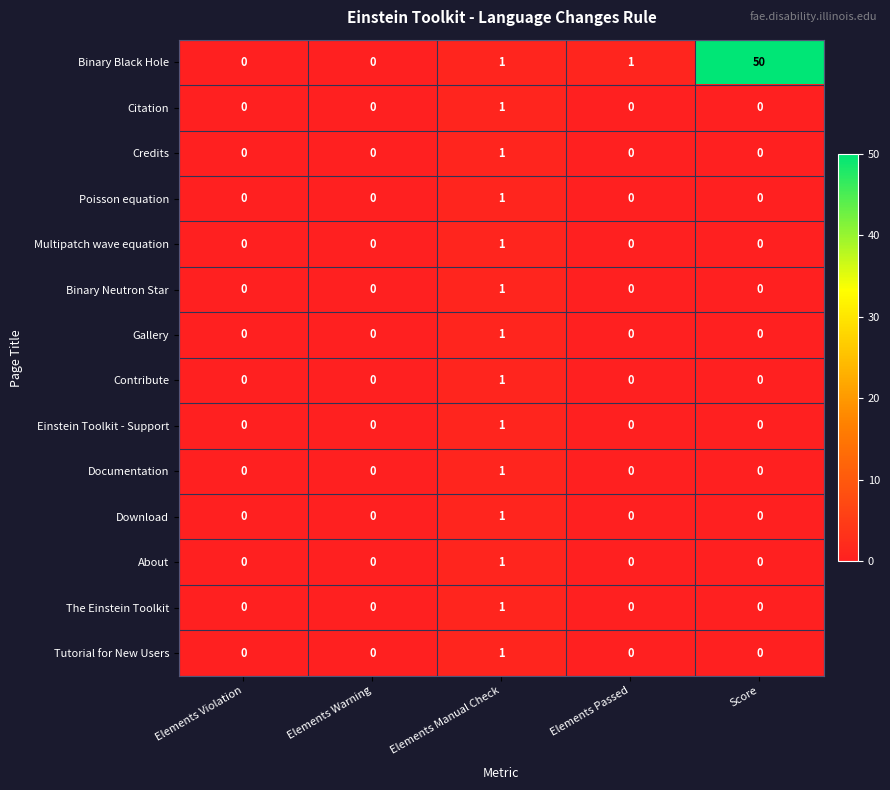

True or false: Download has a value of 0 at Elements Passed.

True